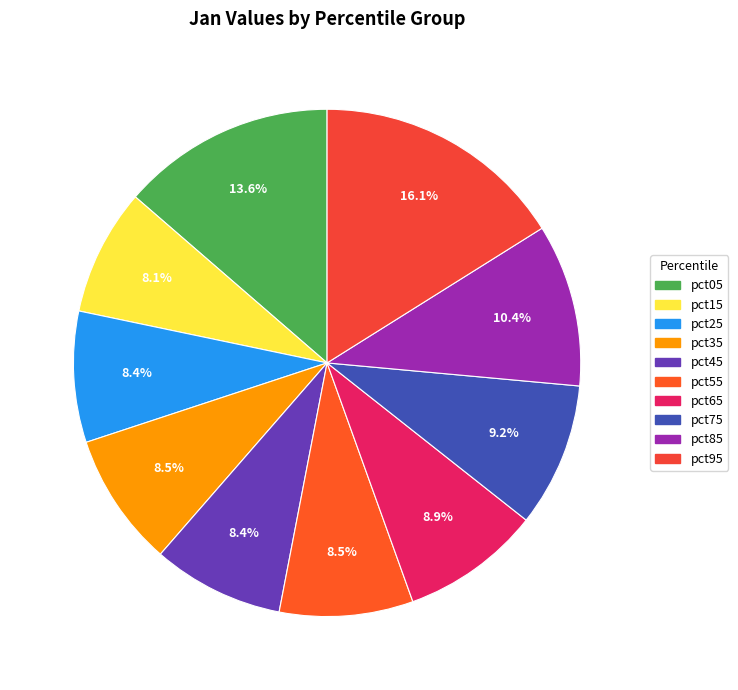

Is it true that pct35 is 1% of the pie?

False